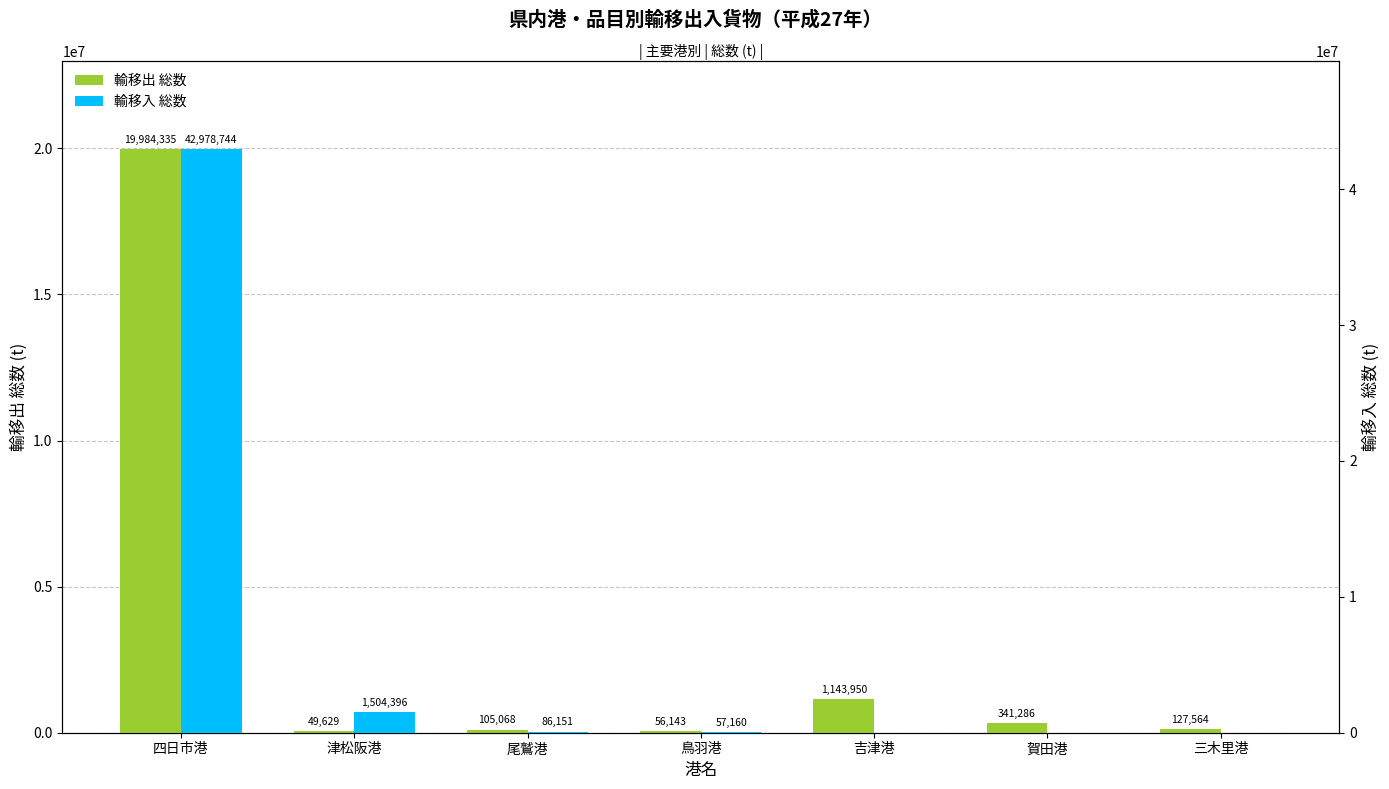

What is the label of the 4th bar from the left?

鳥羽港